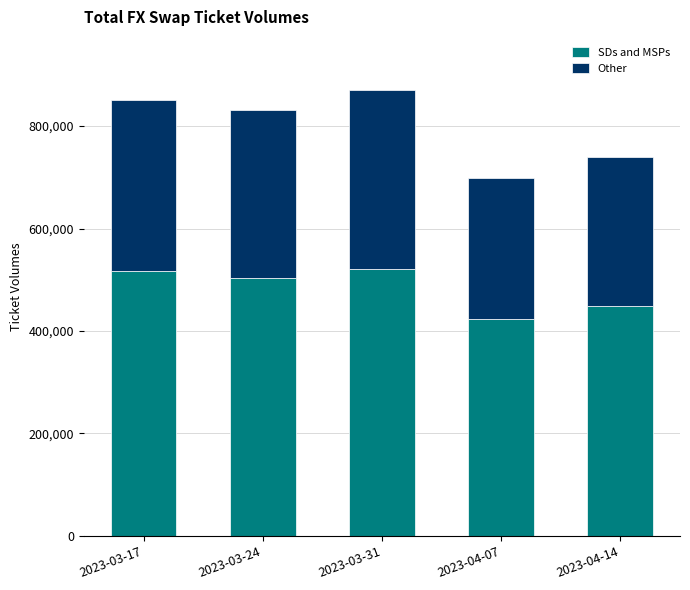

The value of SDs and MSPs at 2023-03-24 is 503720. True or false?

True